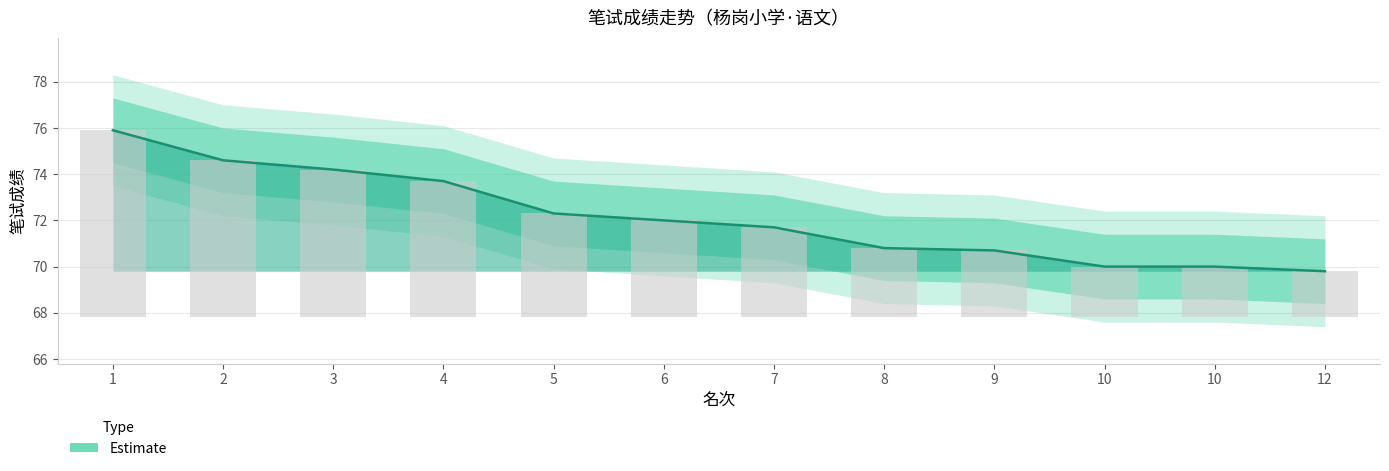

List the labels in order of value, largest first.

1, 2, 3, 4, 5, 6, 7, 8, 9, 10, 10, 12